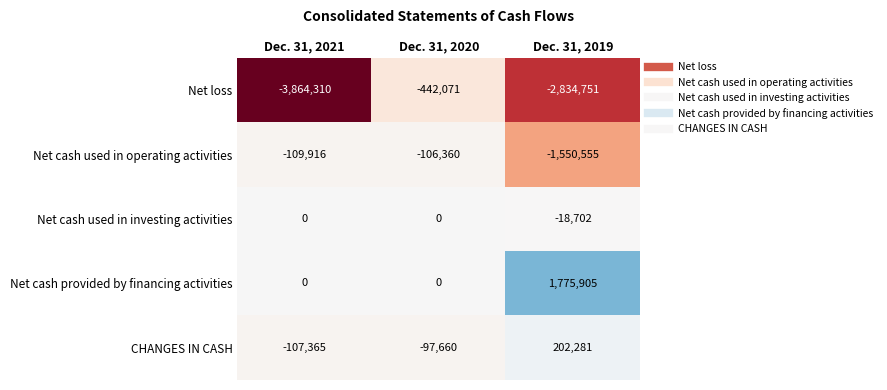

Where is Net cash used in operating activities nearest to the value -828457?

Dec. 31, 2021